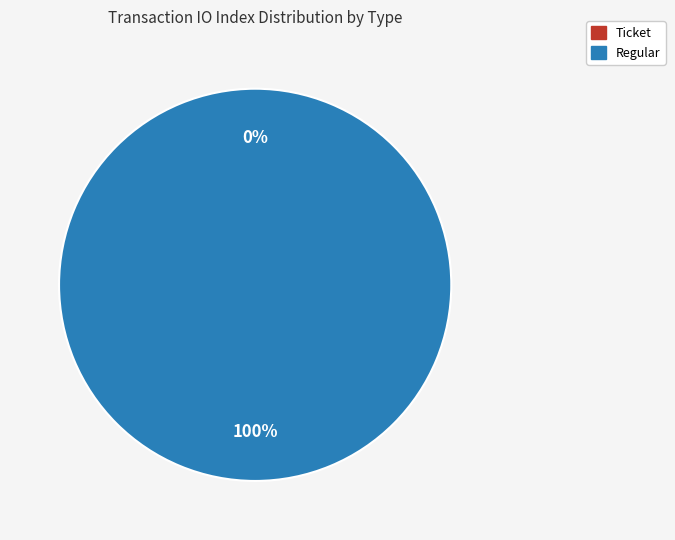

Rank the categories by value from lowest to highest.

Ticket, Regular